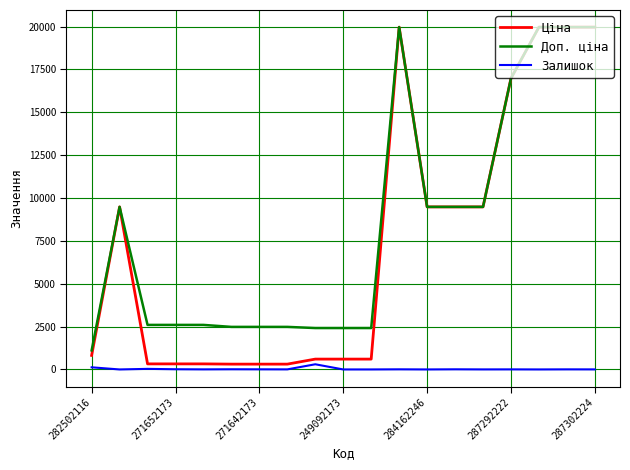

What is the lowest value of the Доп. ціна series?

1109.2